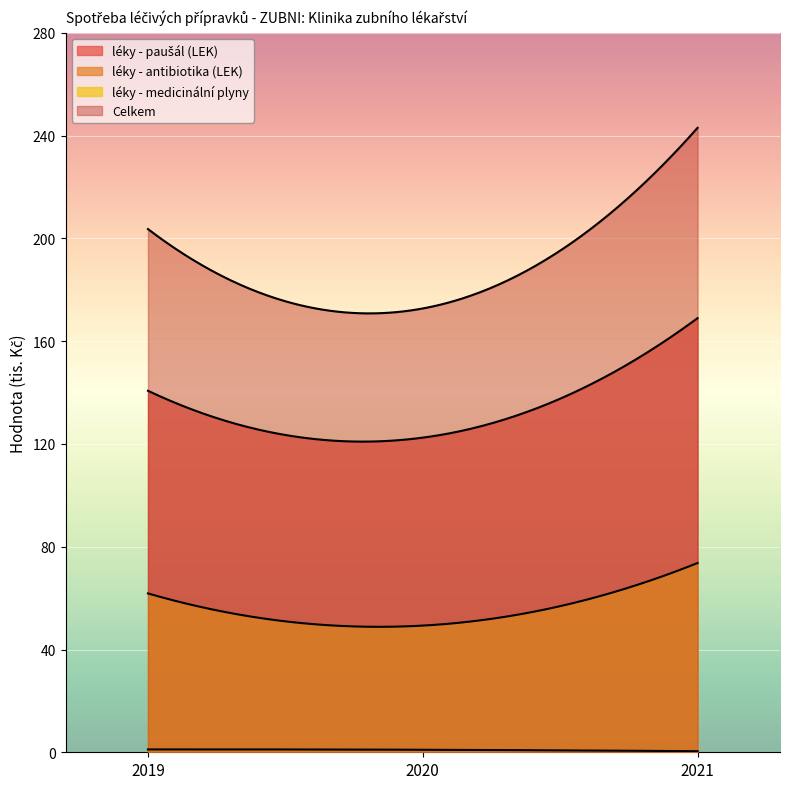

At which label does léky - medicinální plyny reach its peak?

2021